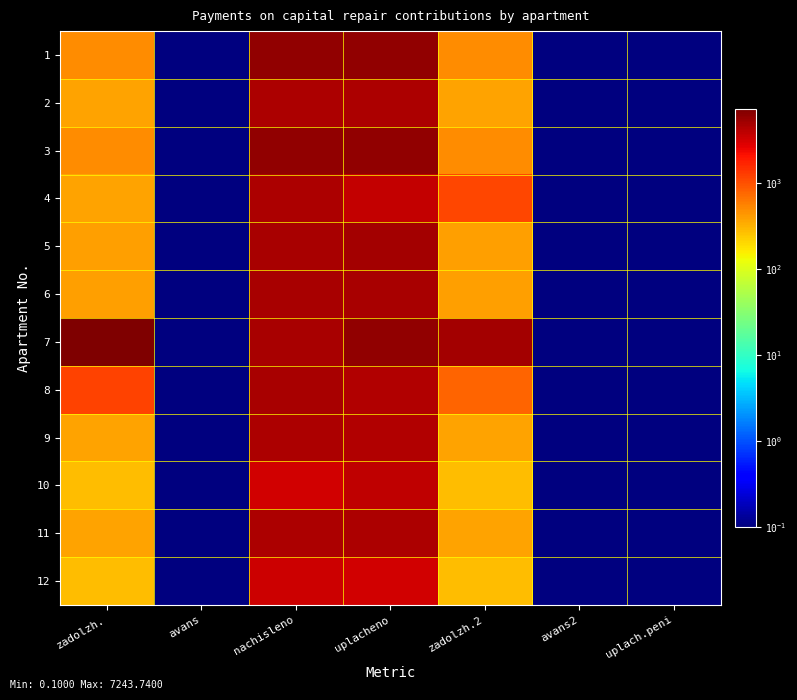

At which category does the chart reach its peak across all series?

zadolzh.